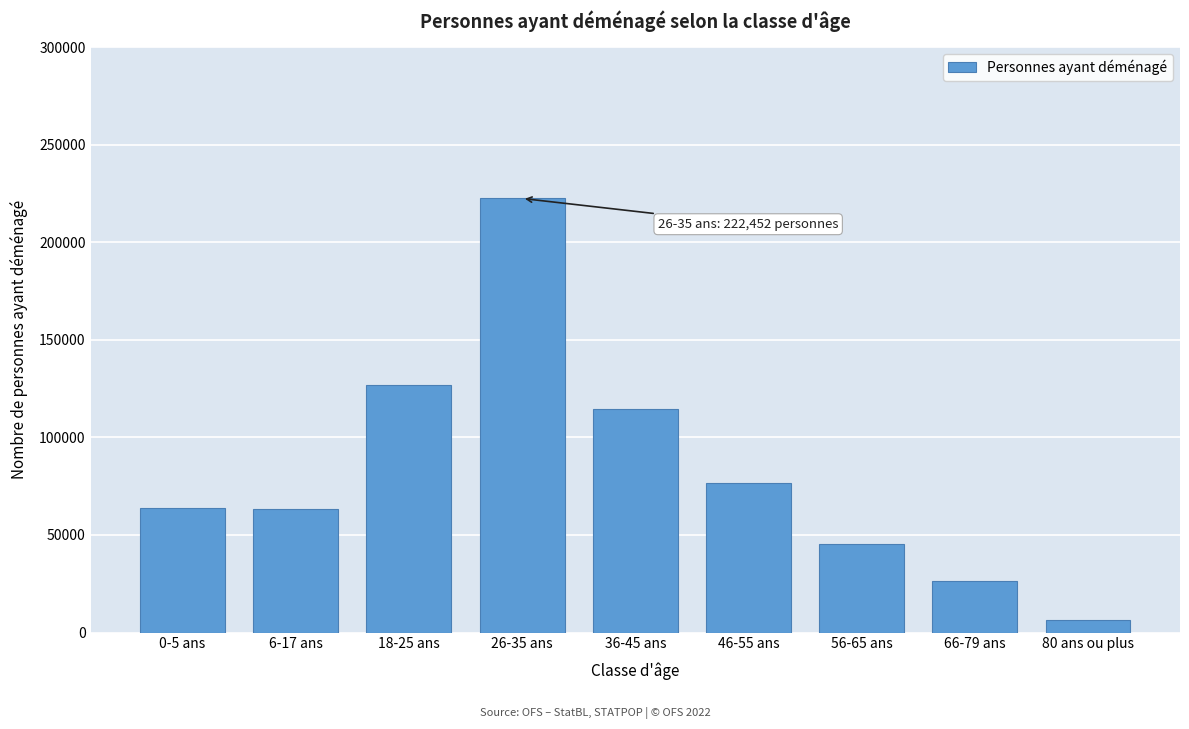

Which category has the lowest value across all series?

80 ans ou plus